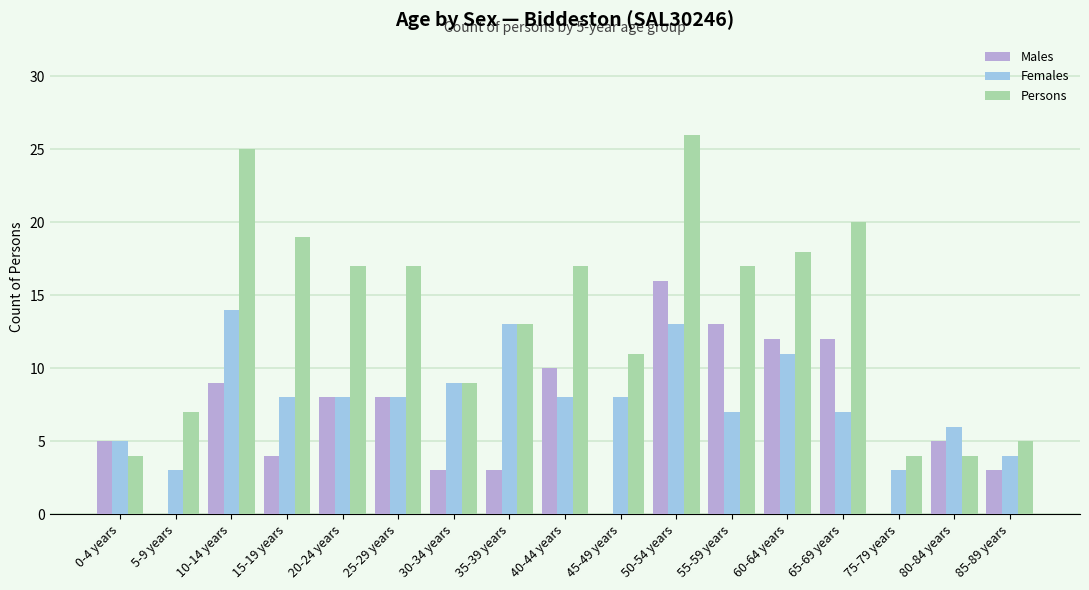

Between 45-49 years and 60-64 years, which series saw the biggest shift?

Males